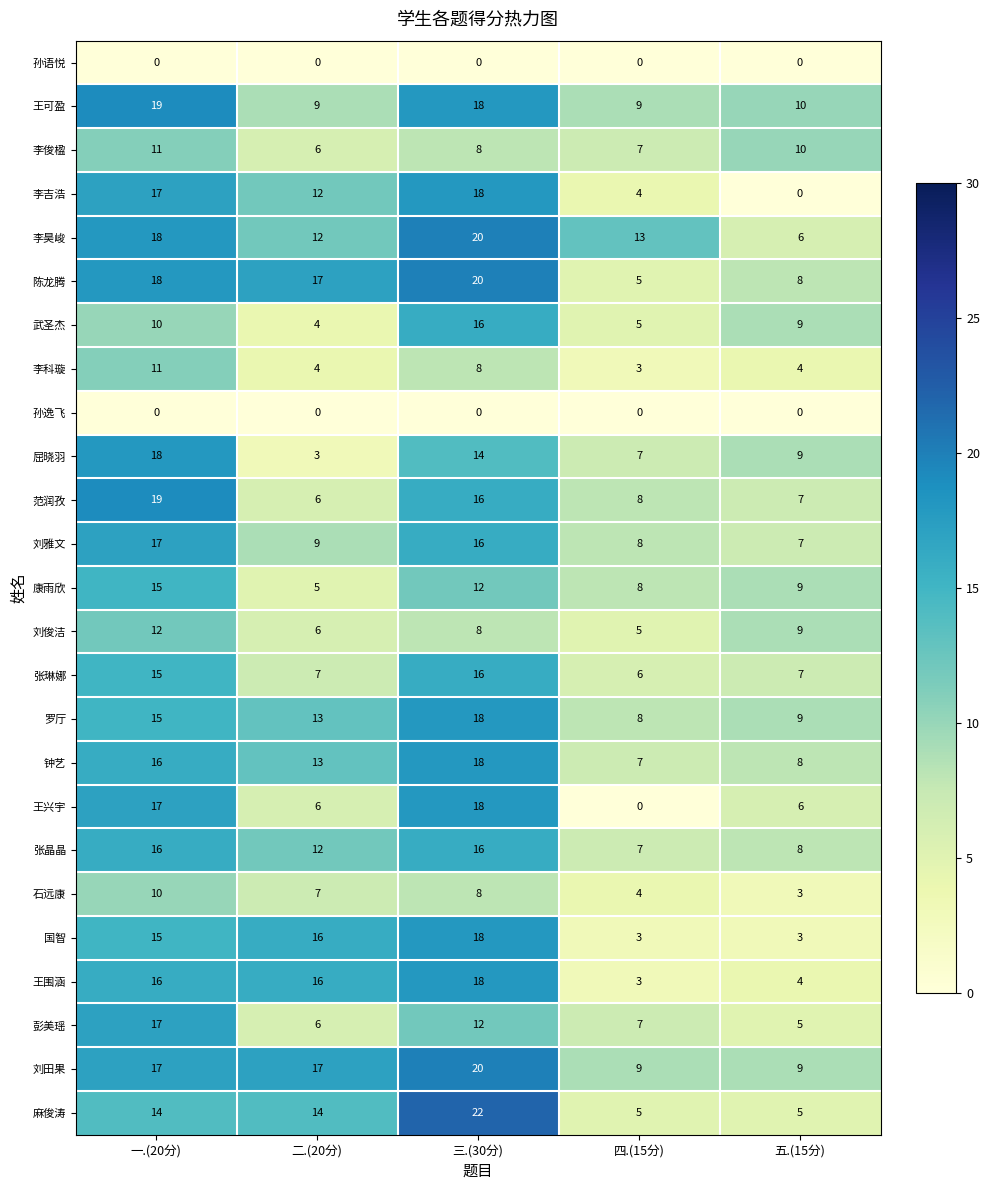

The 屈晓羽 series shows 4 at 五.(15分). True or false?

False